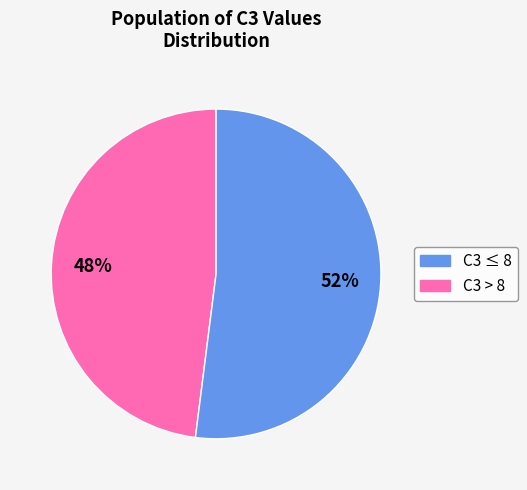

Is there any slice that represents more than half of the pie?

Yes